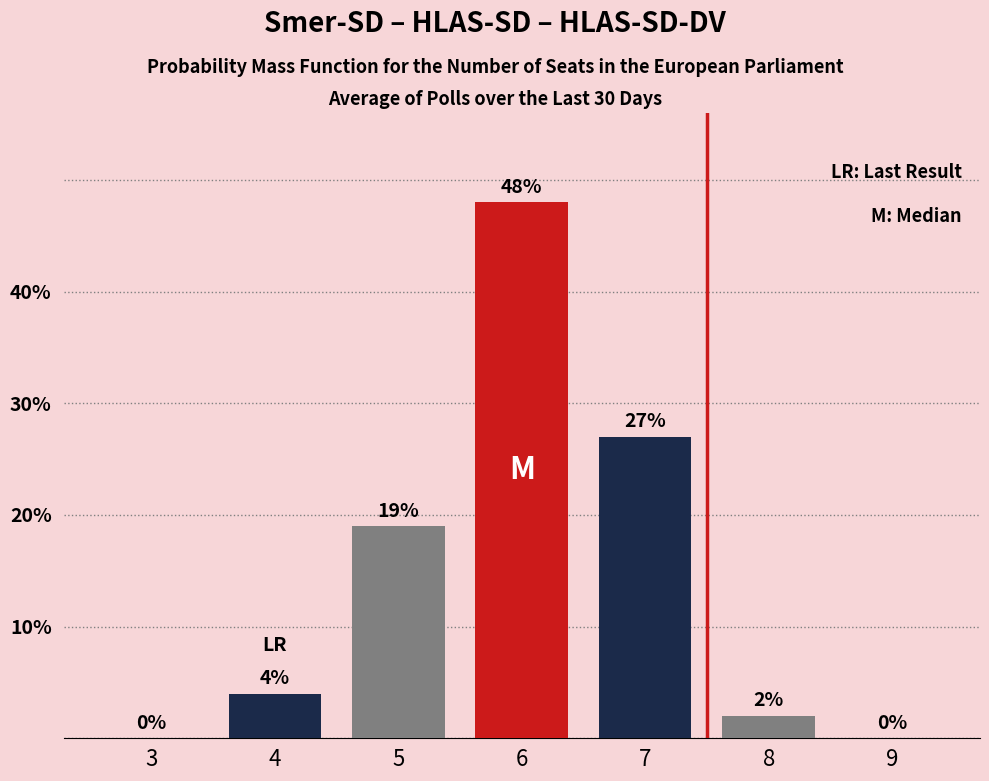

How many categories are shown in the chart?

7